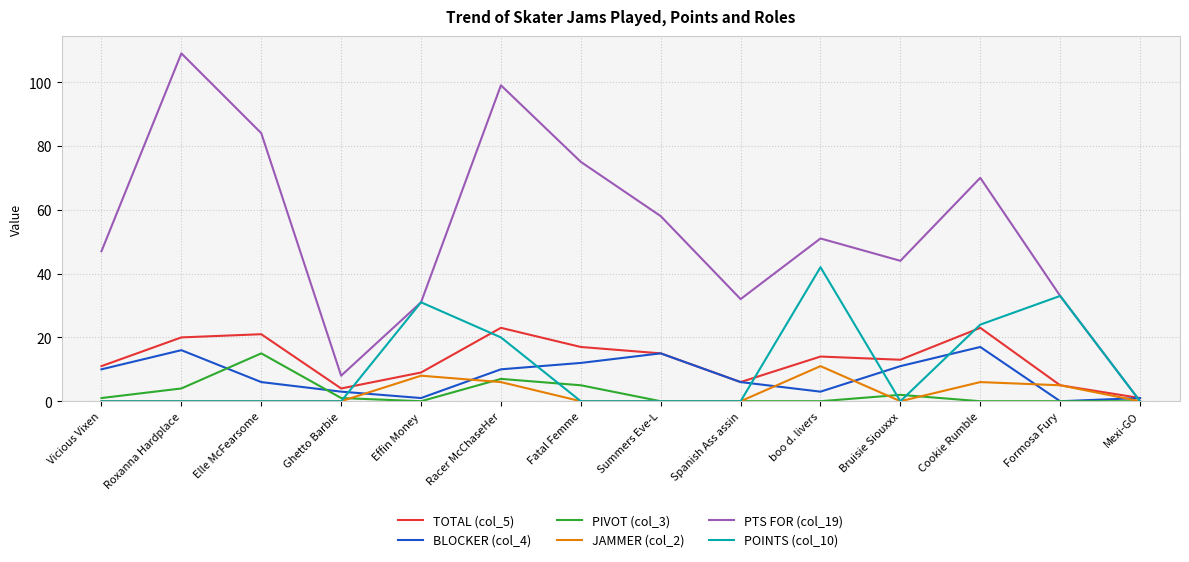

True or false: POINTS (col_10) has more than 2 points higher than both neighbors.

True